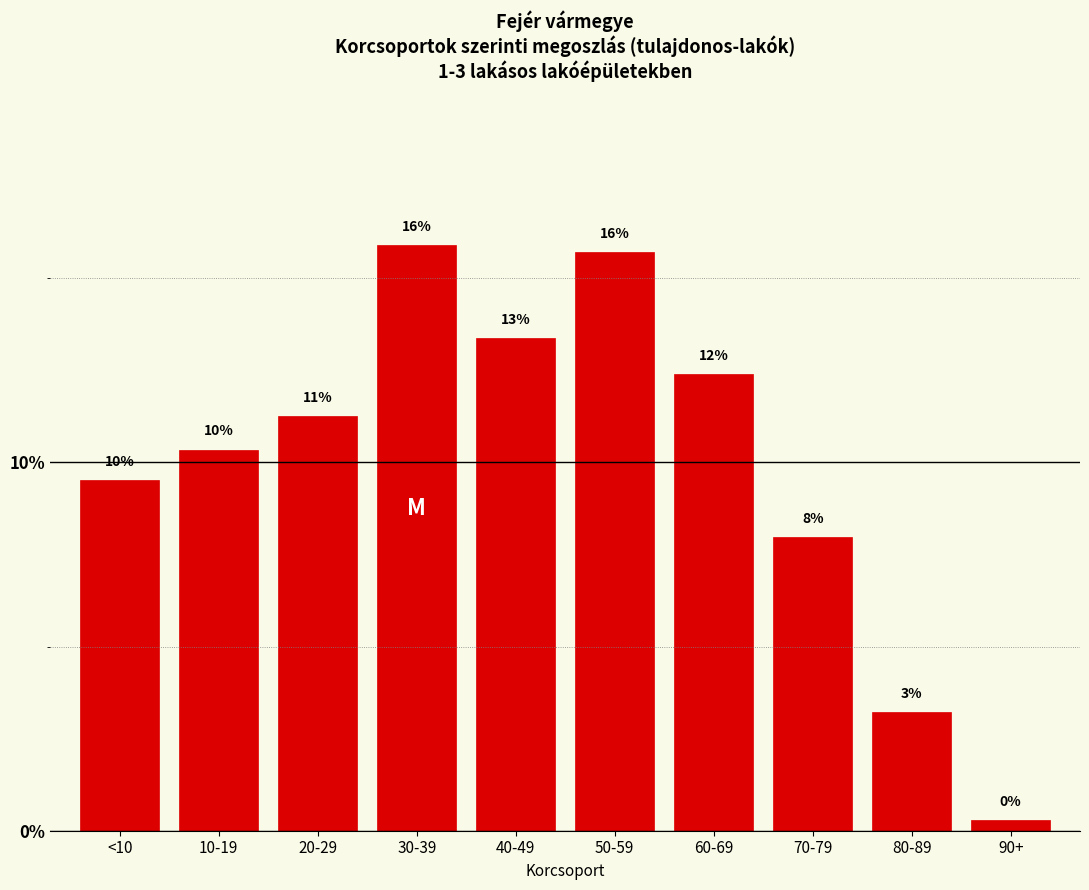

How many bars are there in total?

10